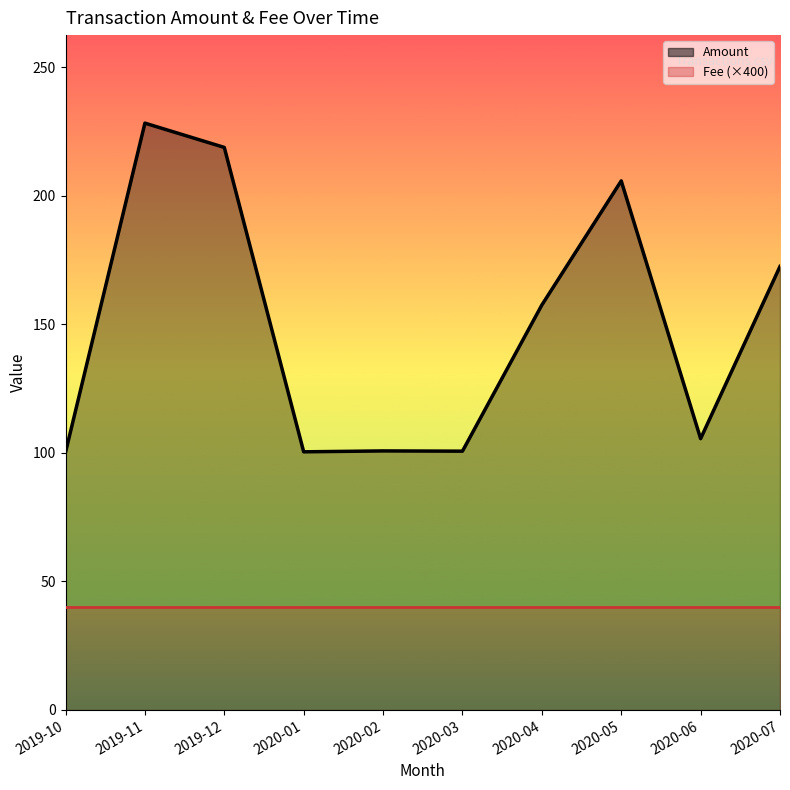

Reading right to left, extract all data points from this chart.

Amount: 172.5	105.5	205.7	157.5	100.6	100.7	100.4	218.7	228.2	100.2
Fee (×400): 40.0	40.0	40.0	40.0	40.0	40.0	40.0	40.0	40.0	40.0